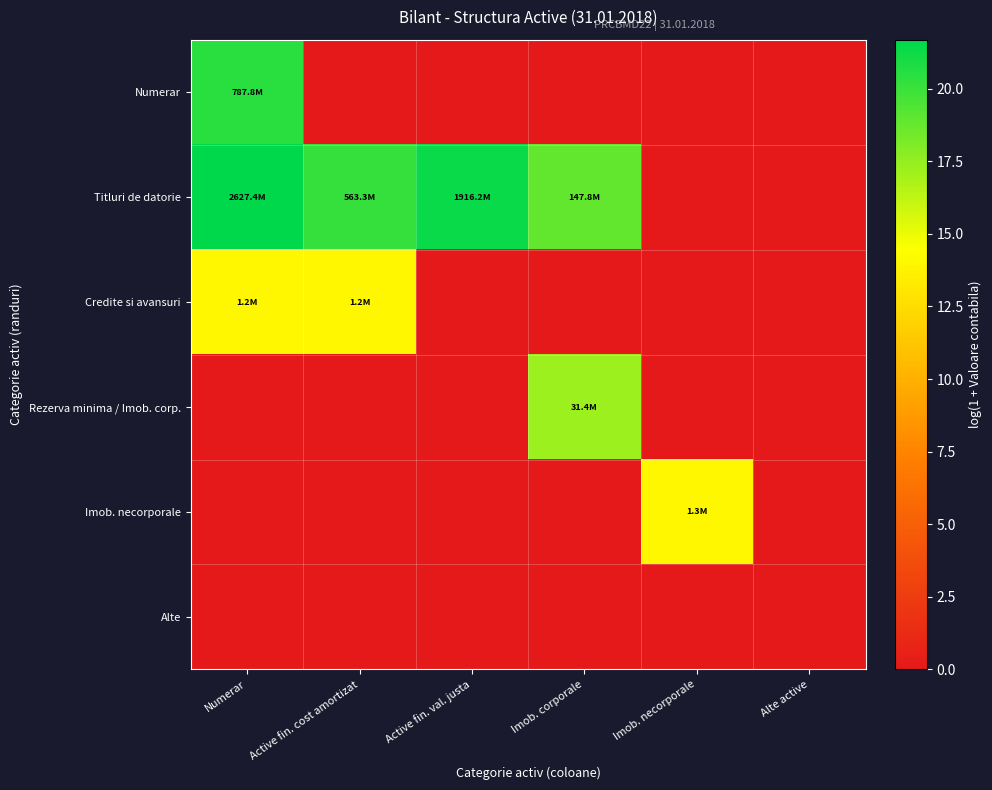

Which has a higher value, Active fin. cost amortizat or Alte active?

Active fin. cost amortizat